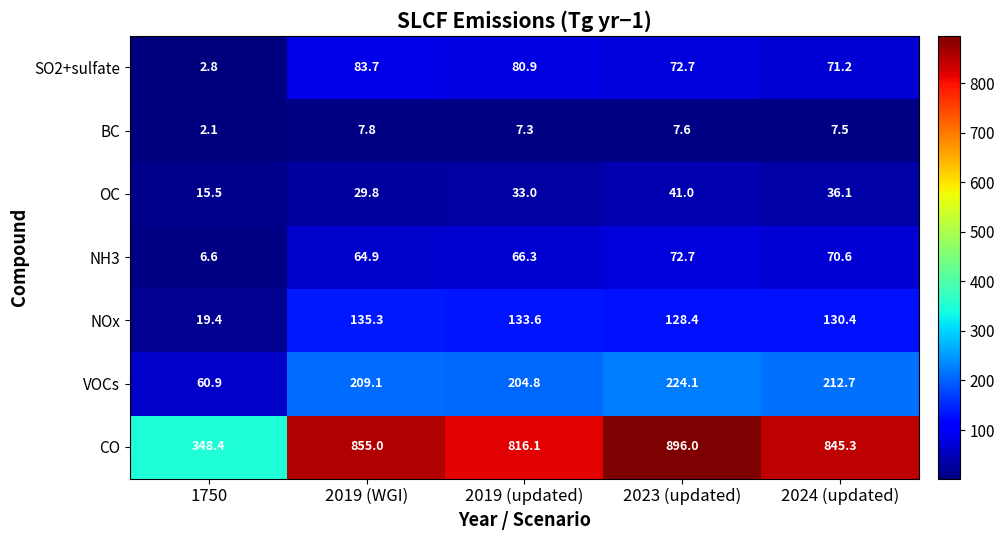

At which category is the sum across all series the highest?

2023 (updated)